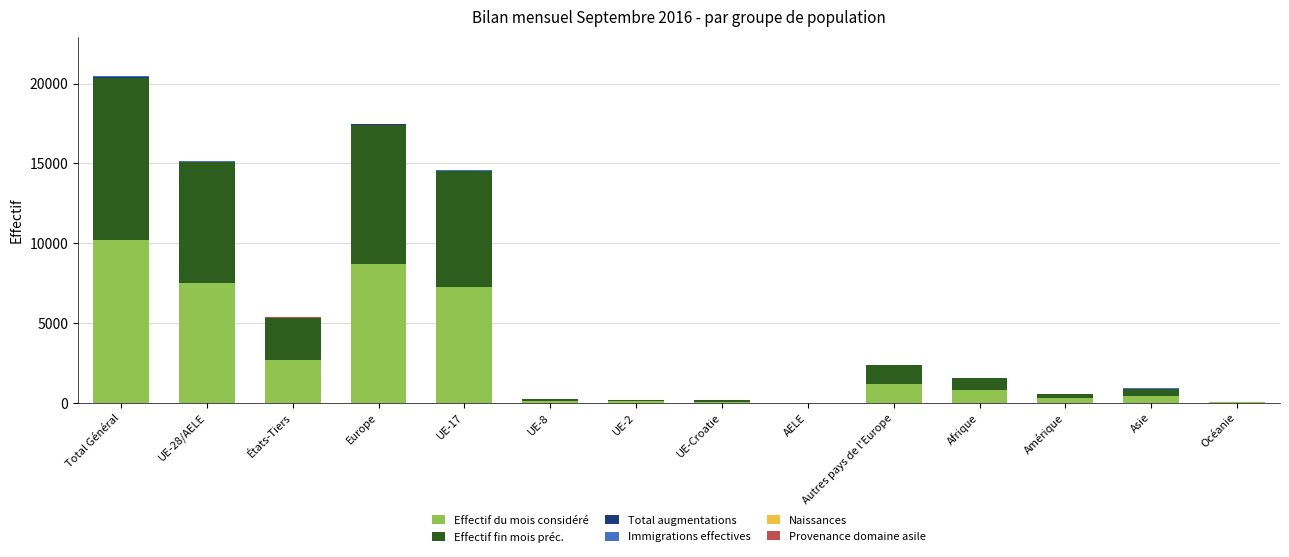

At which category is the sum across all series the highest?

Total Général